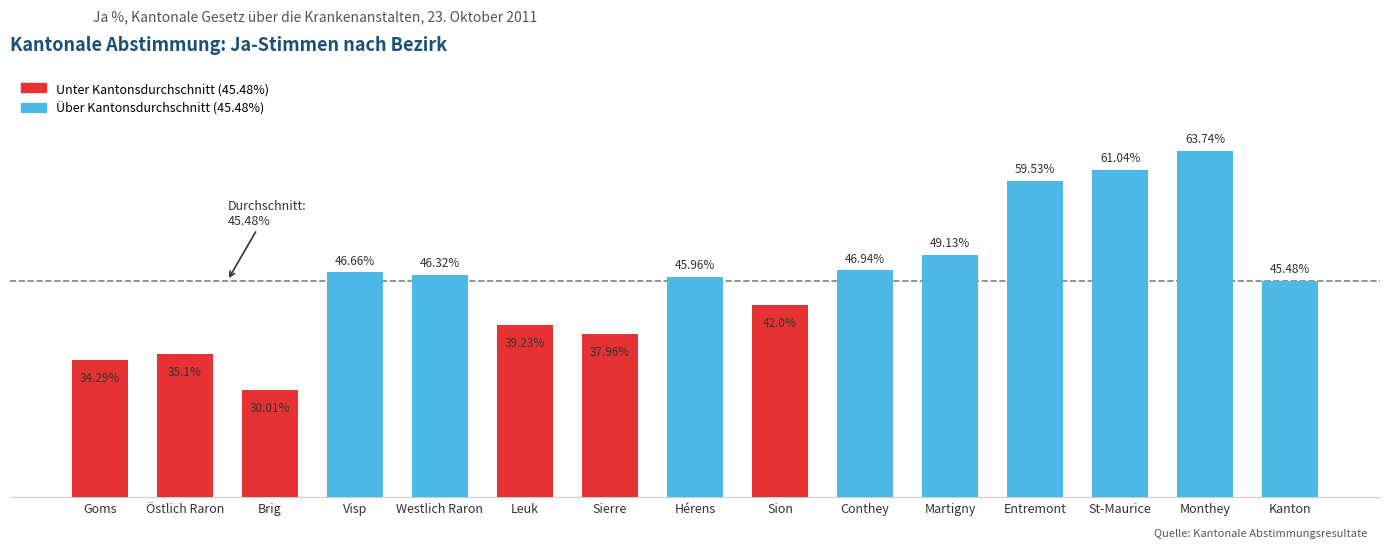

Which label corresponds to the largest value in the chart?

Monthey